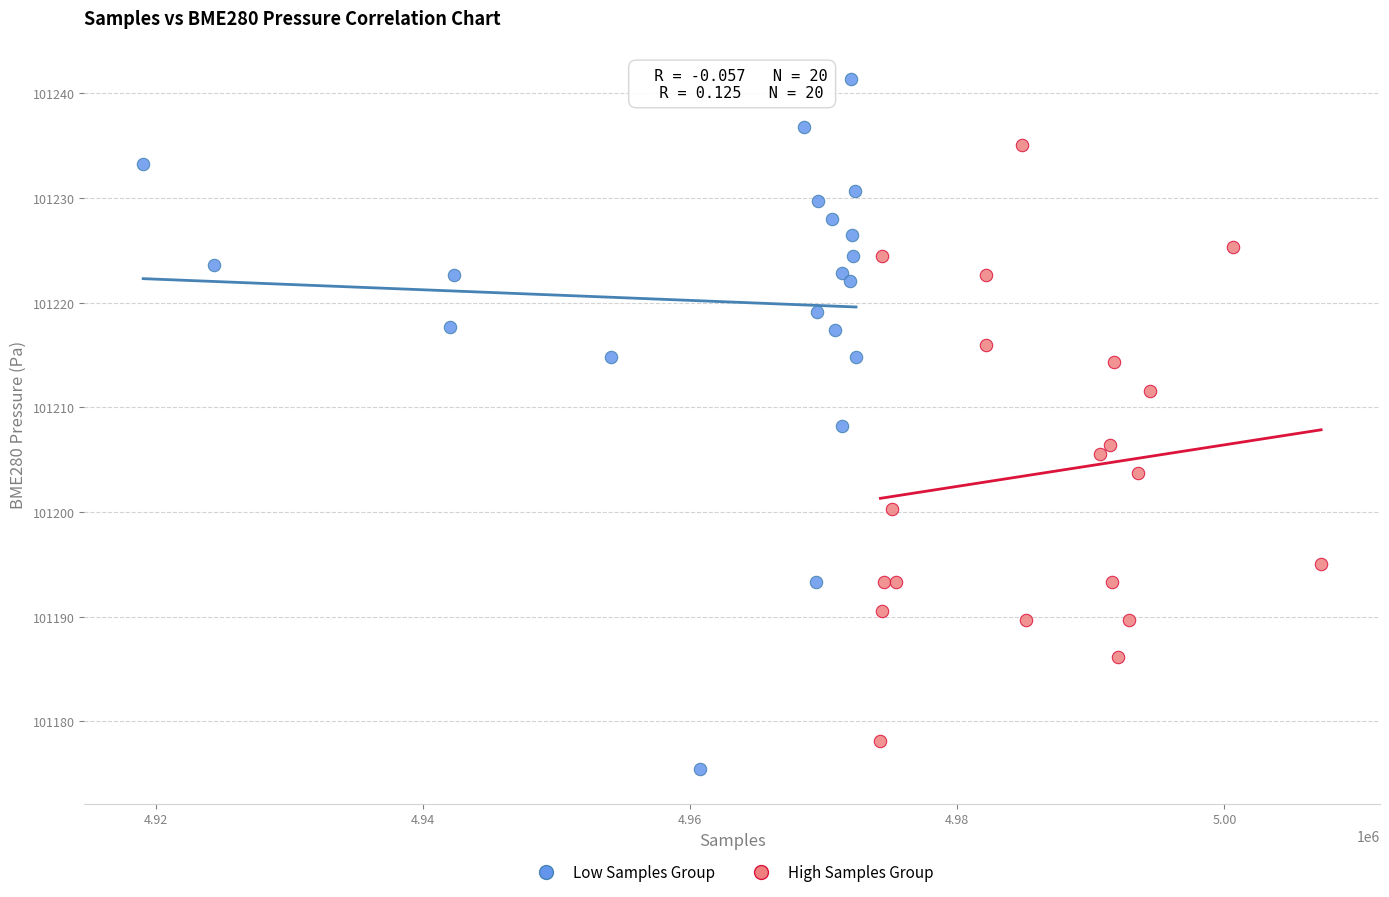

Which series has the widest spread of Y values?

Low Samples Group